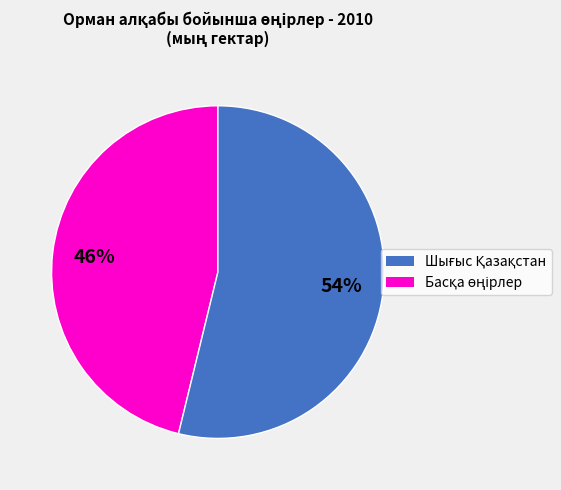

To the nearest percent, what is the average slice percentage?

50%